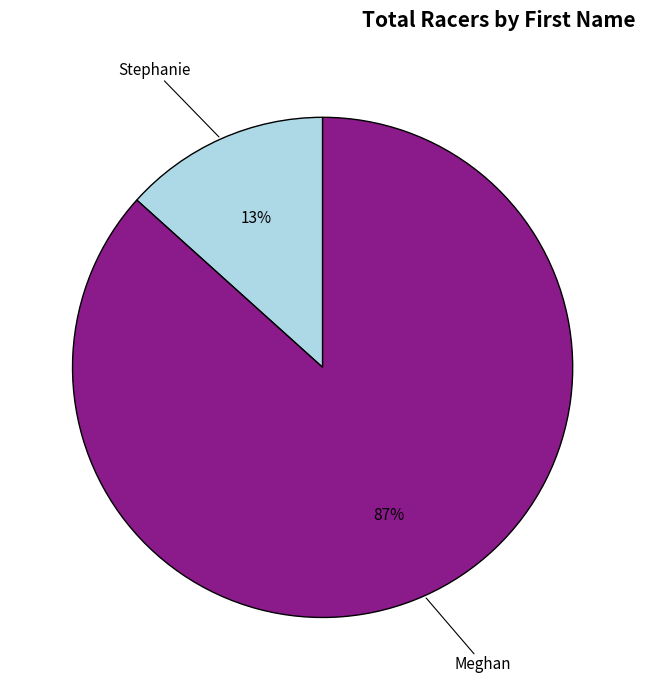

Does any single category account for the majority?

Yes